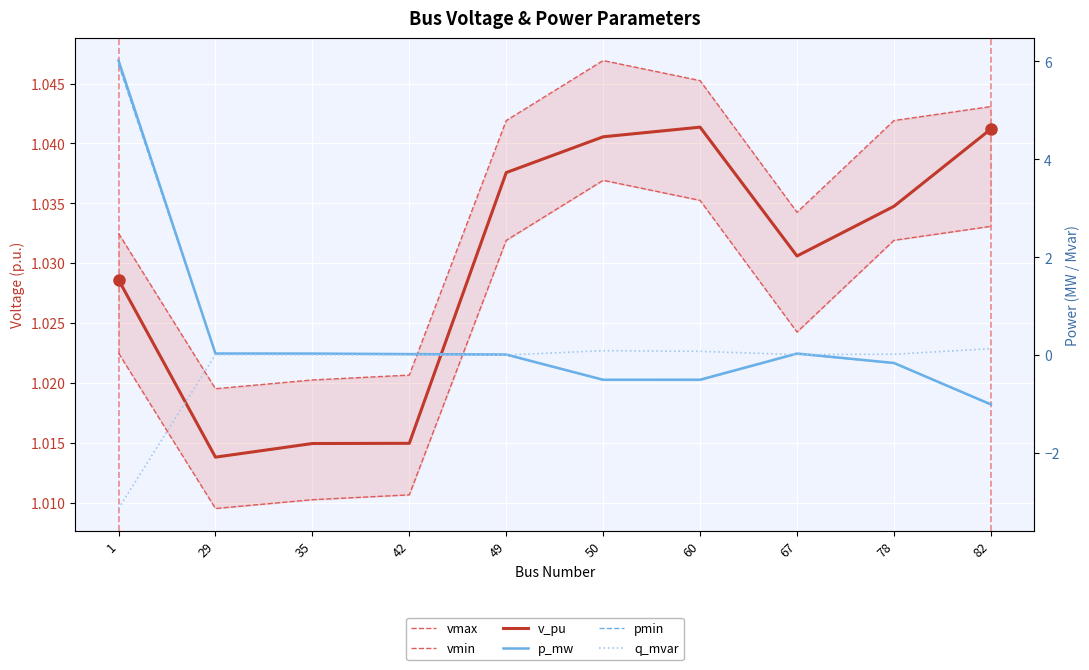

At 49, list the series in order from smallest to largest.

q_mvar, pmin, p_mw, vmin, v_pu, vmax